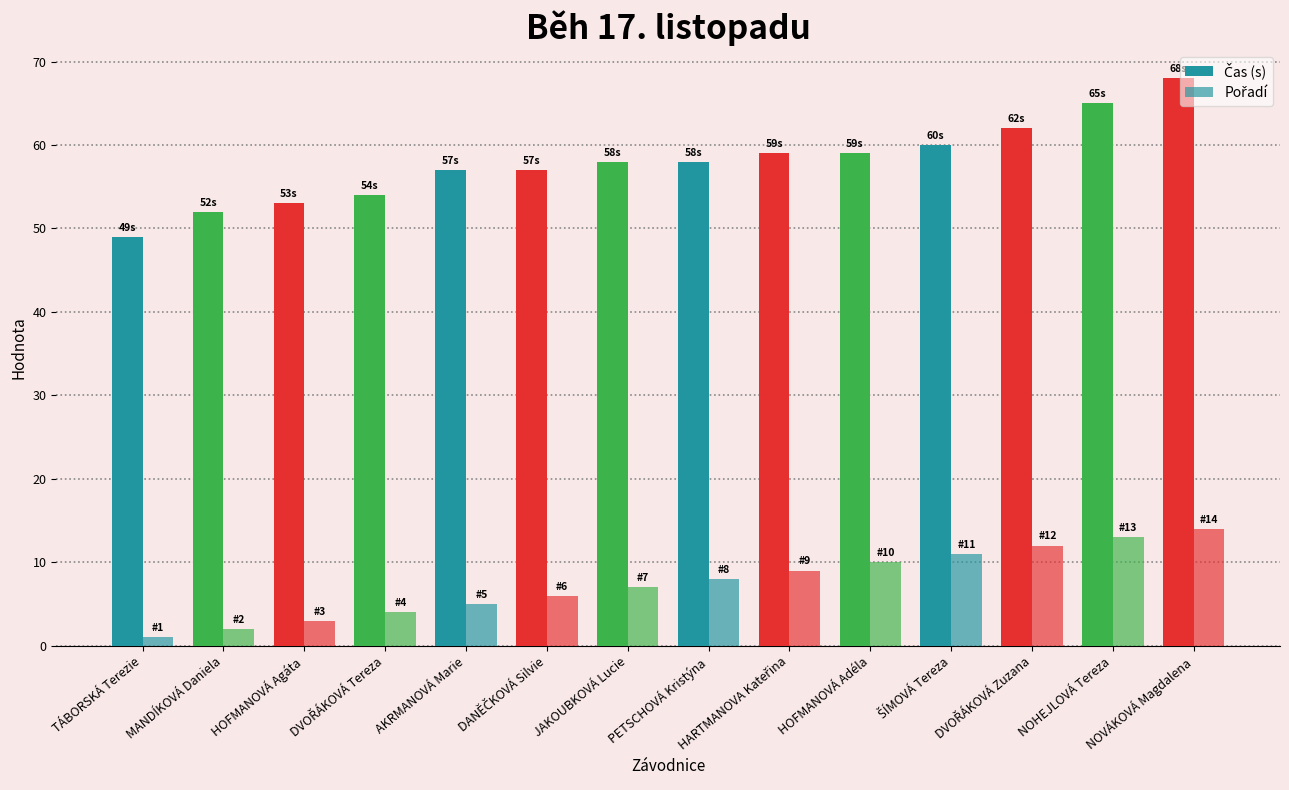

Where does the Čas (s) series first go above 58?

HARTMANOVA Kateřina